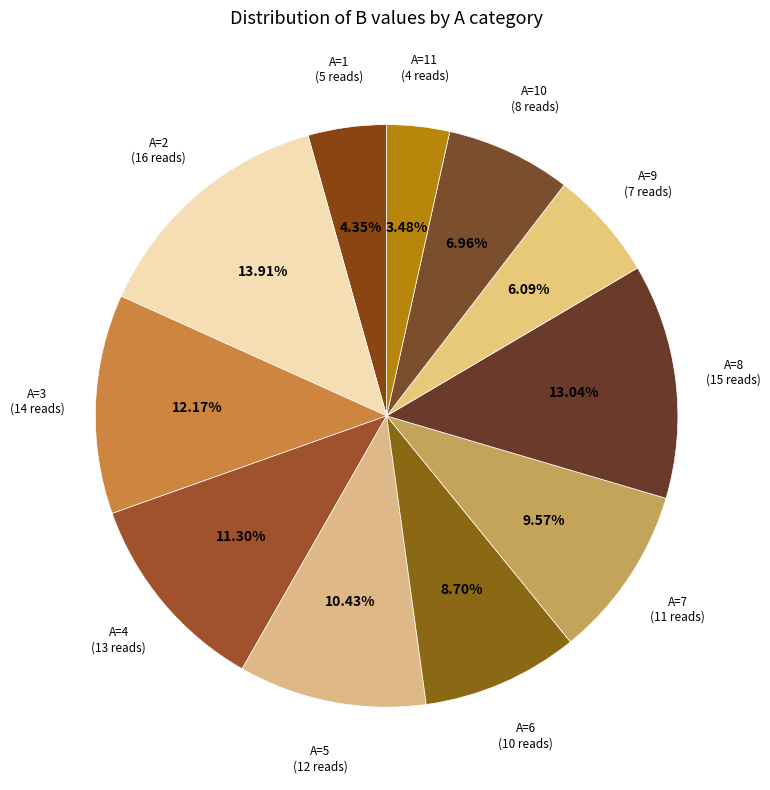

Which slice is the smallest?

11